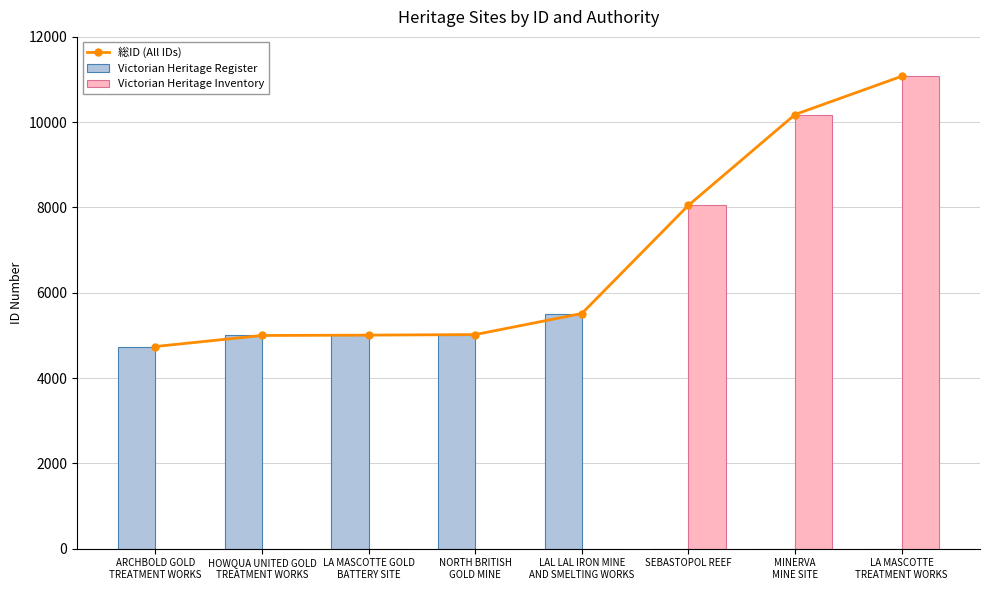

Reading left to right, transcribe all the data shown in this chart.

総ID (All IDs): 4740	4999	5007	5020	5514	8051	10180	11076
Victorian Heritage Register: 4740	4999	5007	5020	5514	0	0	0
Victorian Heritage Inventory: 0	0	0	0	0	8051	10180	11076